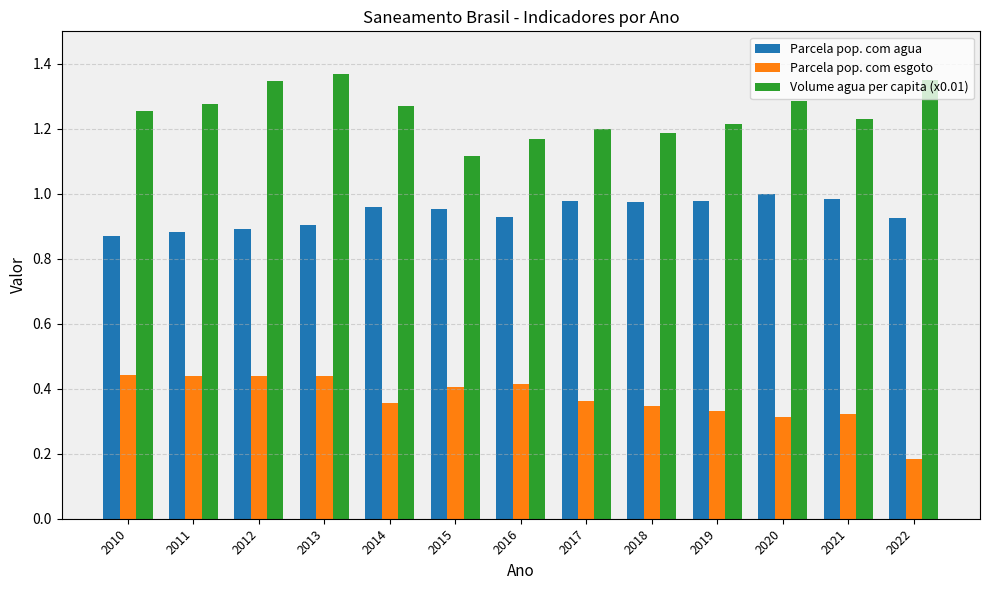

Is the value of Parcela pop. com agua at 2016 greater than the value of Volume agua per capita (x0.01) at 2012?

No